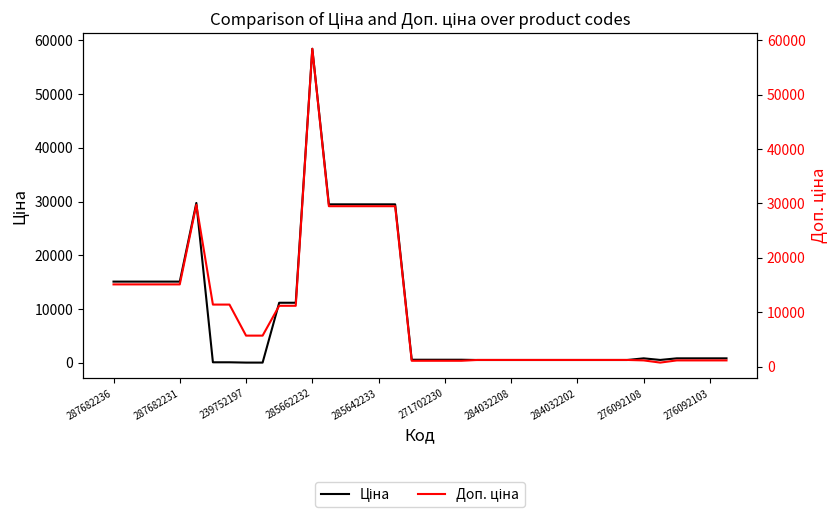

How many data points does each series have?

38